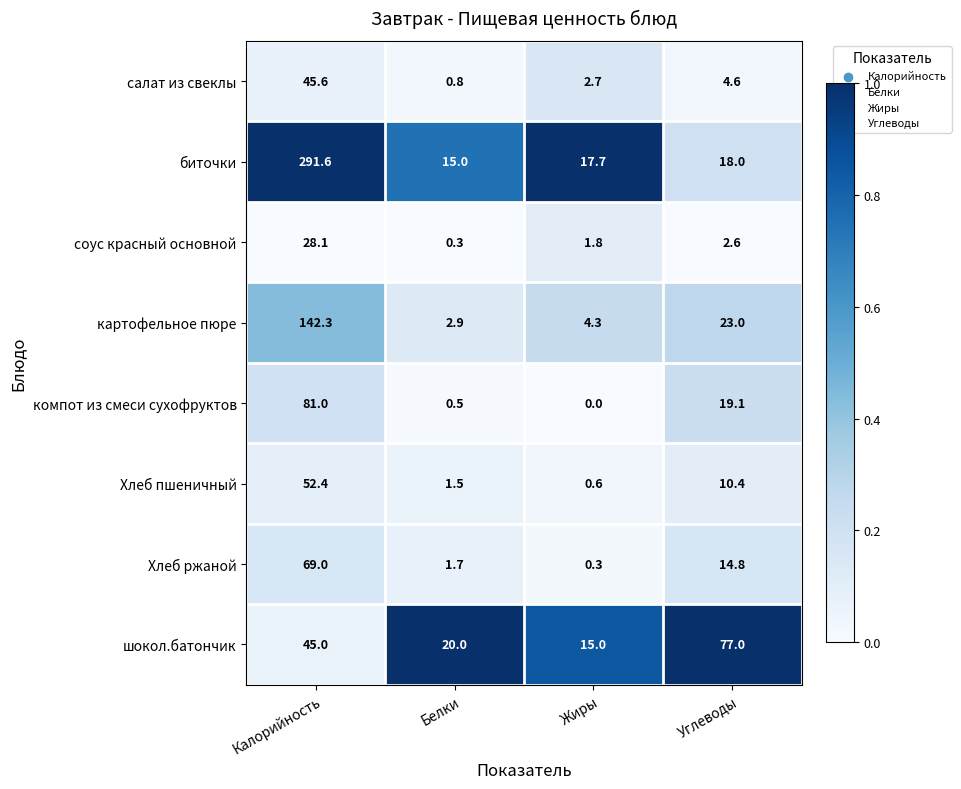

Which series has the largest total across all categories?

биточки